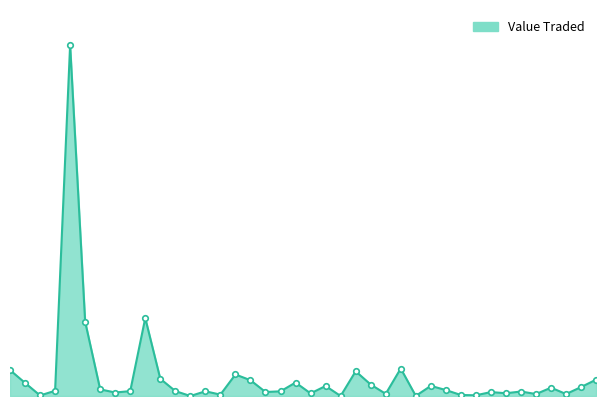

List the labels in order of value, largest first.

24/09/2023, 29/10/2023, 01/10/2023, 25/02/2024, 27/08/2023, 04/02/2024, 10/12/2023, 05/11/2023, 26/05/2024, 17/12/2023, 07/01/2024, 03/09/2023, 11/02/2024, 10/03/2024, 21/01/2024, 19/05/2024, 05/05/2024, 08/10/2023, 17/03/2024, 17/09/2023, 12/11/2023, 22/10/2023, 26/11/2023, 31/12/2023, 21/04/2024, 24/12/2023, 07/04/2024, 15/10/2023, 14/04/2024, 14/01/2024, 18/02/2024, 28/04/2024, 12/05/2024, 03/12/2023, 24/03/2024, 31/03/2024, 10/09/2023, 03/03/2024, 19/11/2023, 28/01/2024